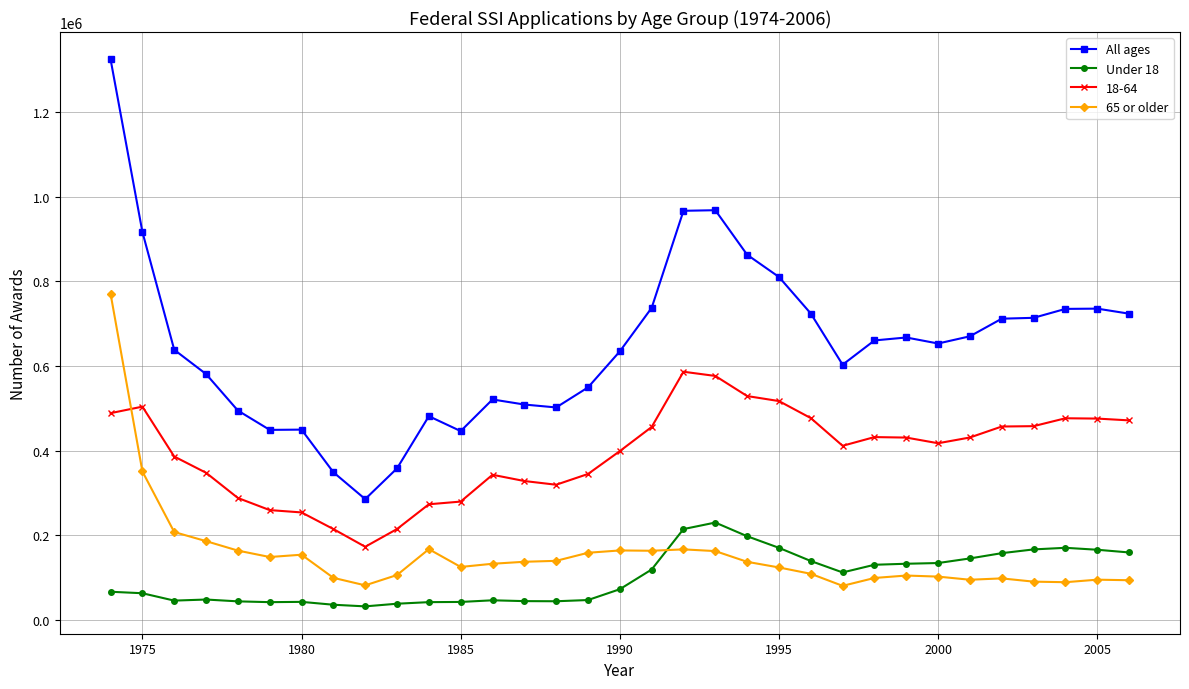

True or false: Under 18 and 18-64 cross at least once.

False